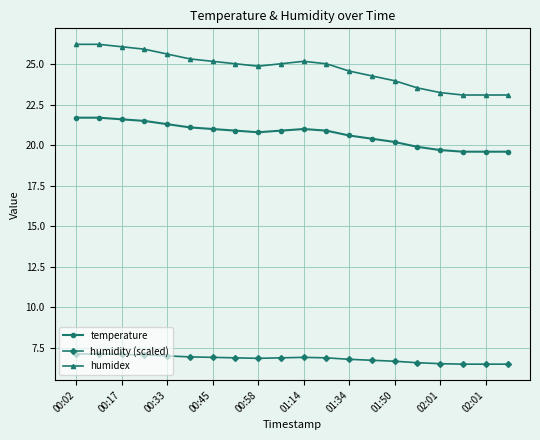

Rank the series by their maximum value, from lowest to highest.

humidity (scaled), temperature, humidex